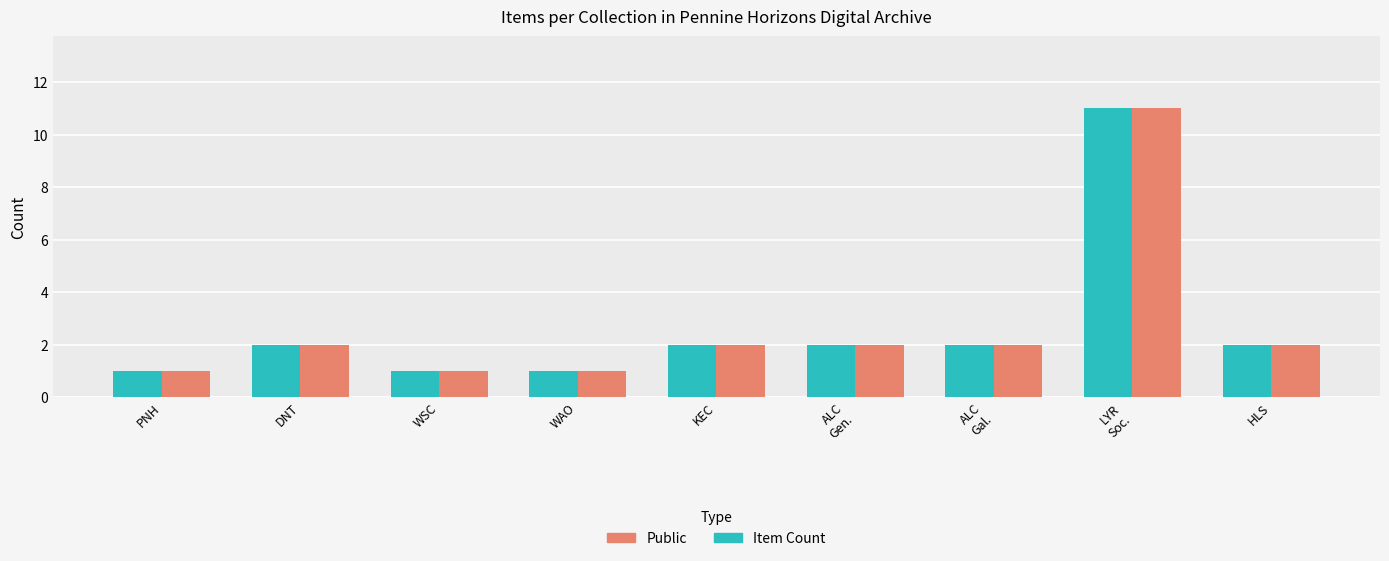

What is the label of the 4th bar from the left?

WAO